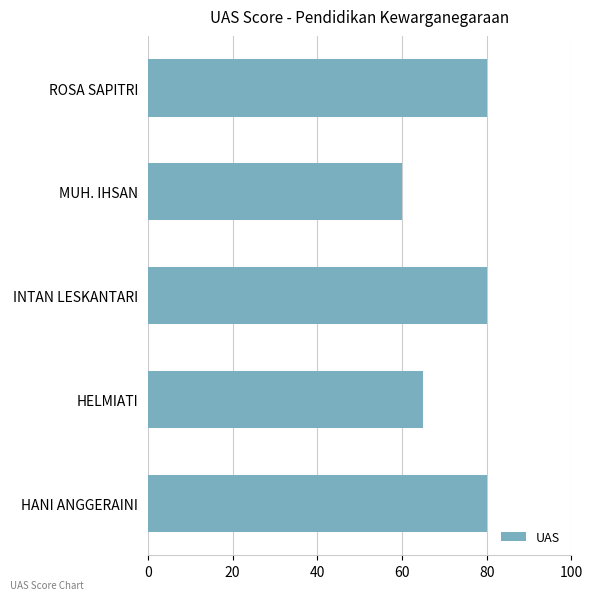

What is the difference between the maximum and second lowest values?

15